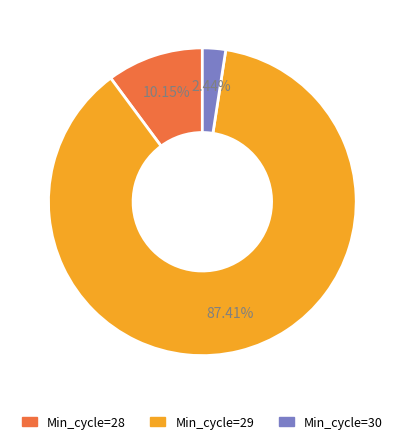

Rank the categories by value from highest to lowest.

Min_cycle=29, Min_cycle=28, Min_cycle=30